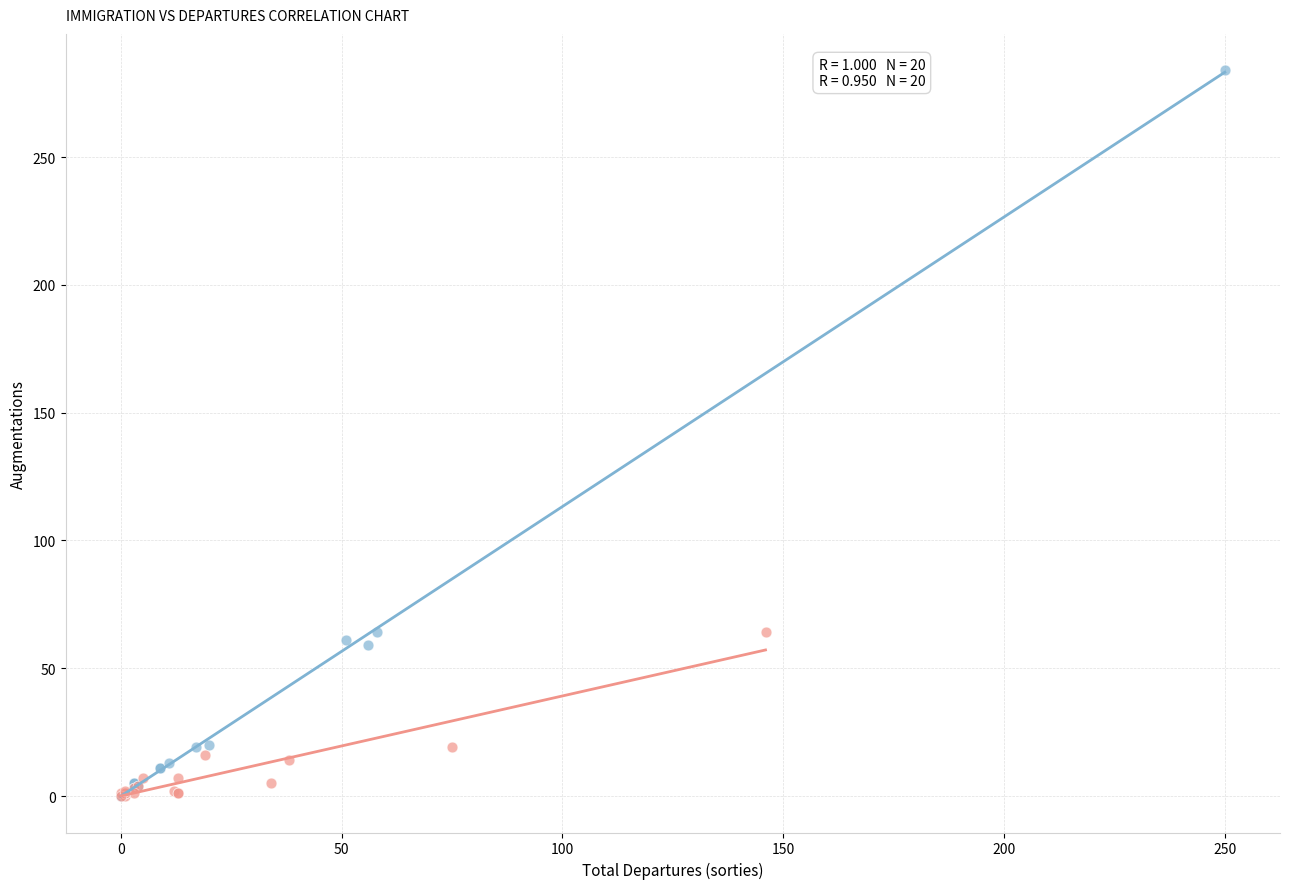

Which series has the widest spread of Y values?

UE / AELE / UK